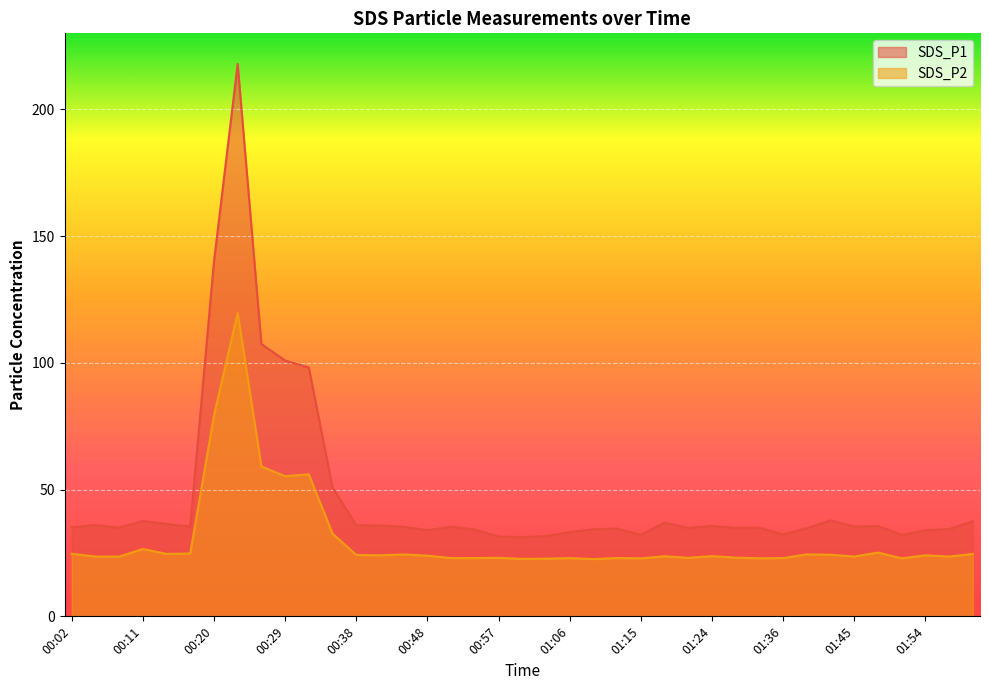

Which series has the largest total across all categories?

SDS_P1